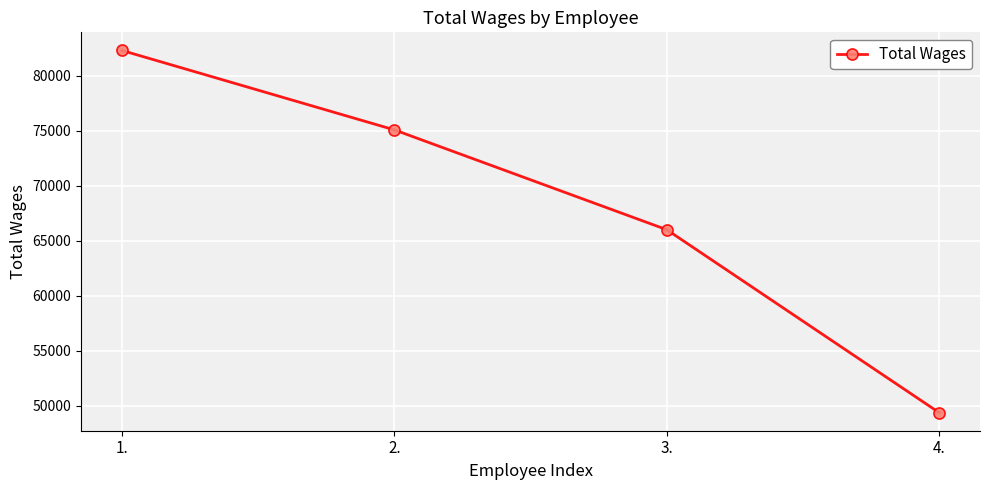

What is the sum of the values at 4. and 1.?

131693